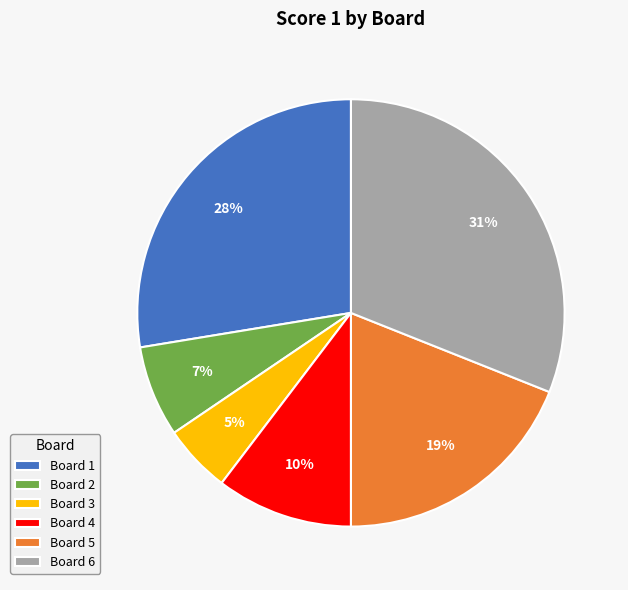

To the nearest percent, what is the difference between the largest and smallest slice percentages?

26%